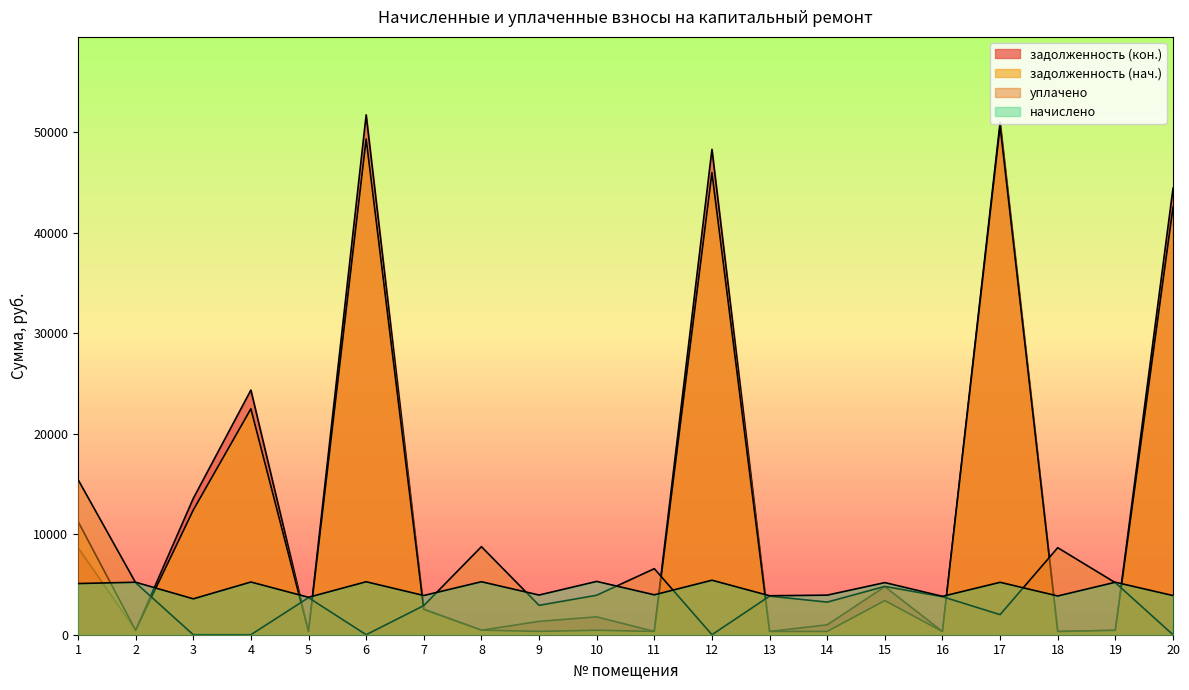

What is the sum of all начислено values?

90985.1